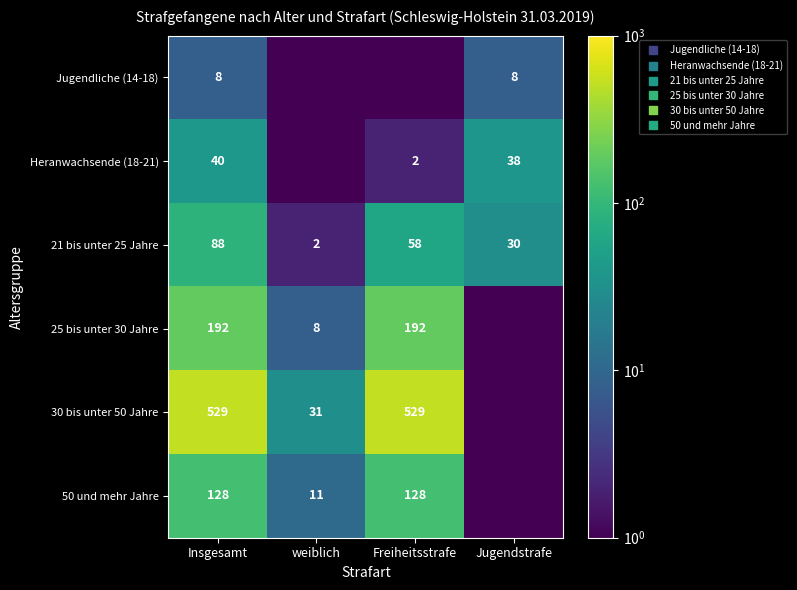

Between weiblich and Freiheitsstrafe, which series saw the biggest shift?

30 bis unter 50 Jahre